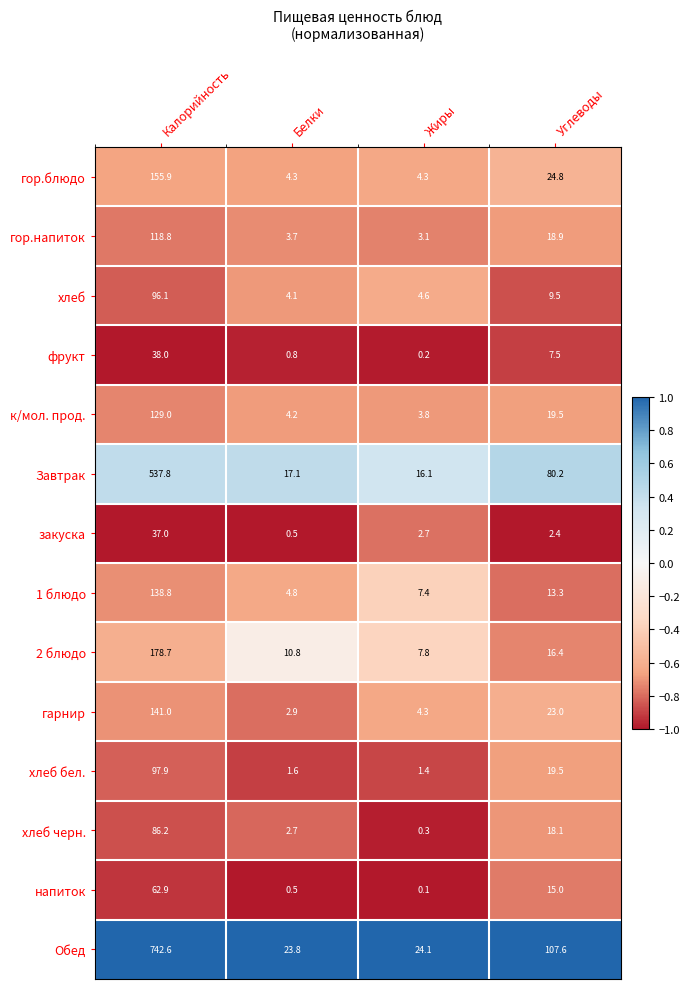

What is the spread (max minus min) of values at Жиры?

24.0